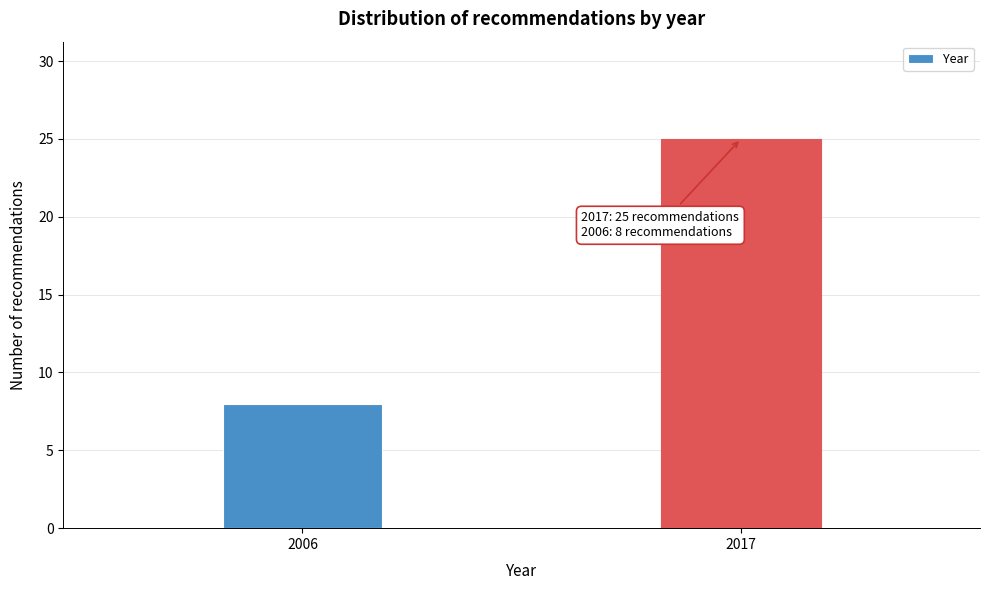

Reading right to left, extract all data points from this chart.

25	8